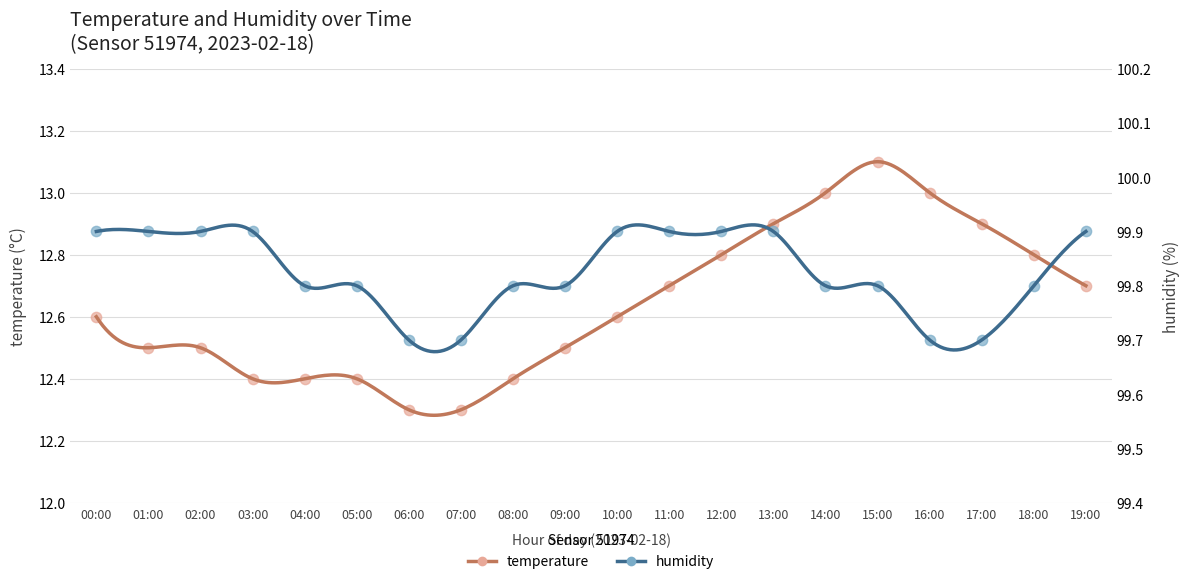

What is the total value across all series at 09:00?

112.3